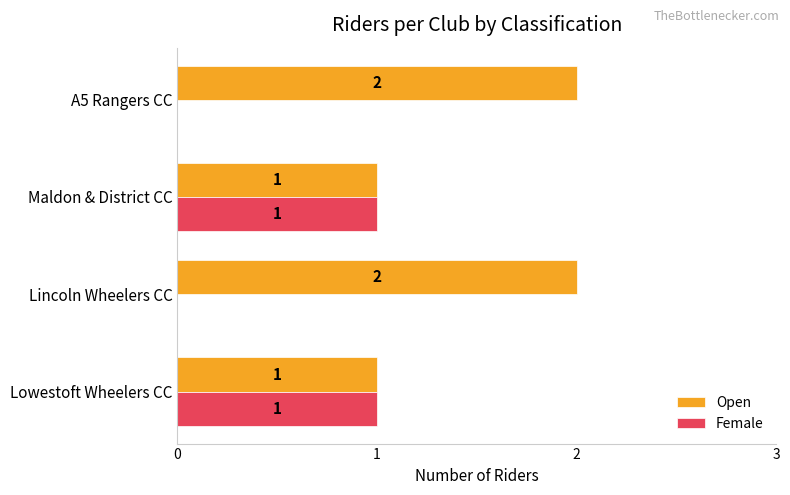

Is it true that Female equals 0 at Maldon & District CC?

False